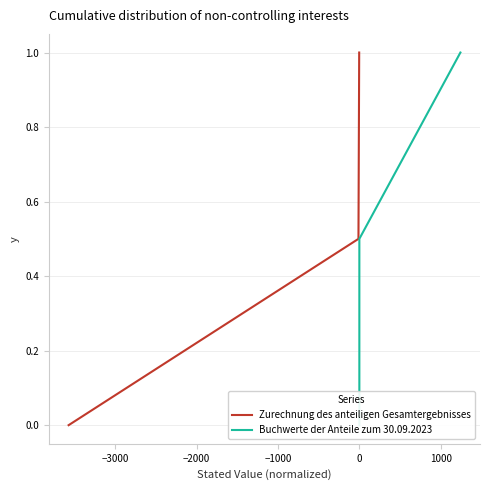

What are all the series names shown in the legend?

Zurechnung des anteiligen Gesamtergebnisses, Buchwerte der Anteile zum 30.09.2023